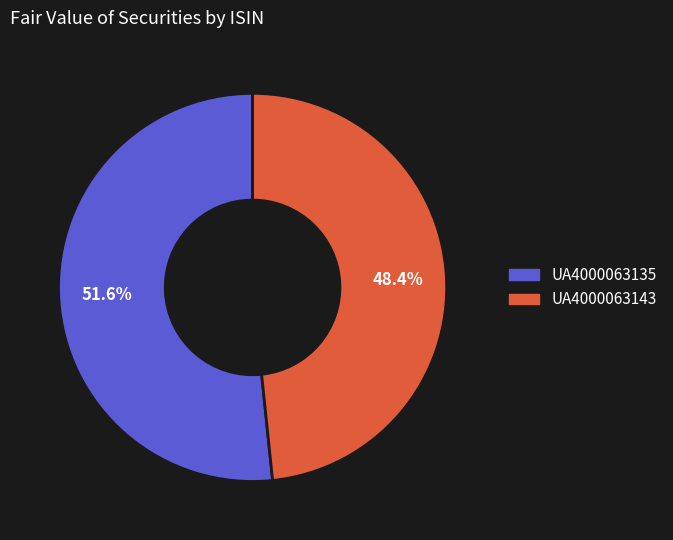

To the nearest percent, what percentage of the pie is UA4000063143?

48%